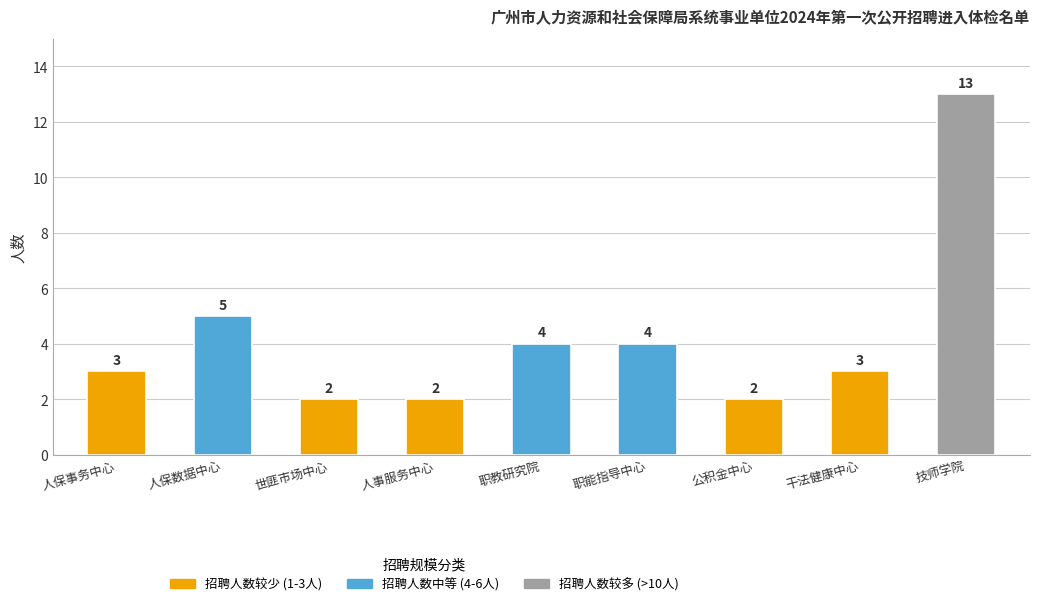

Reading left to right, what are all the values shown in this chart?

3	5	2	2	4	4	2	3	13